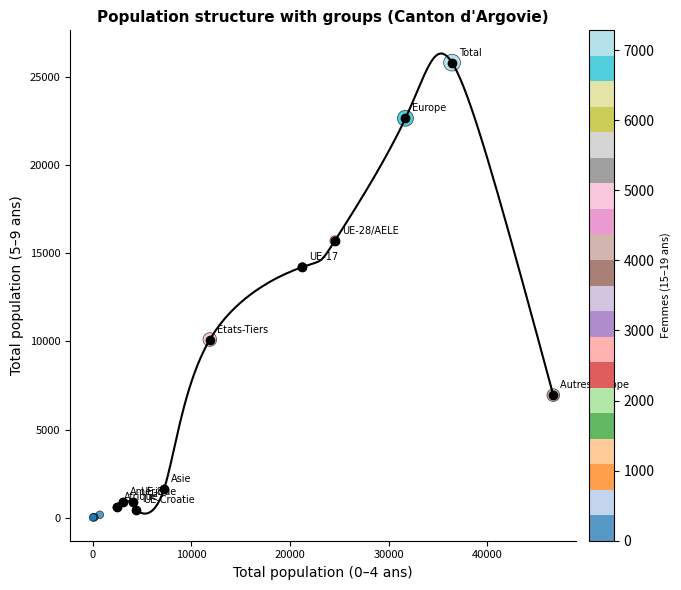

What Y value in the scatter plot is closest to 12915?

14221